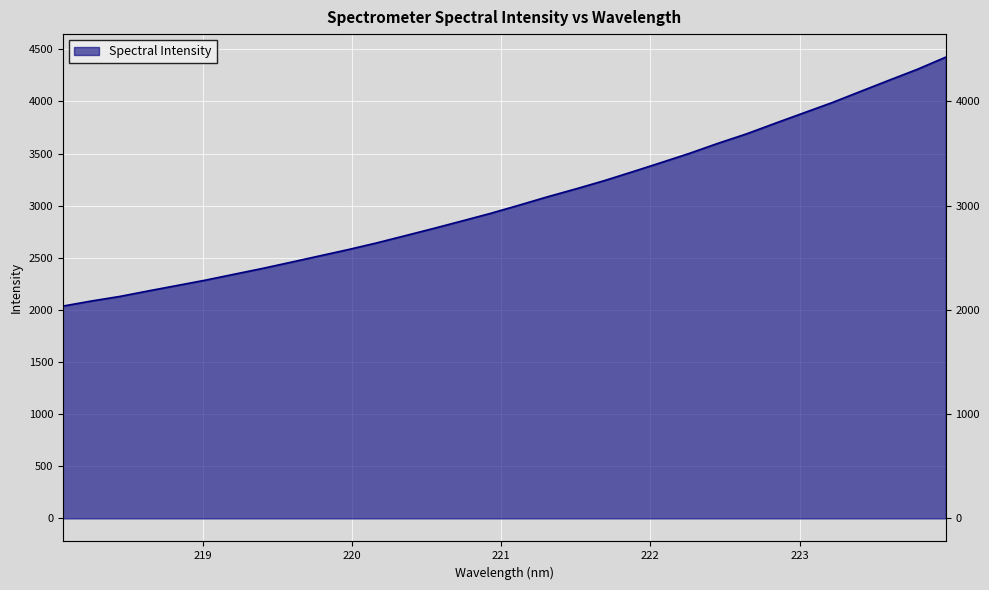

Count the number of values greater than 3004.

16